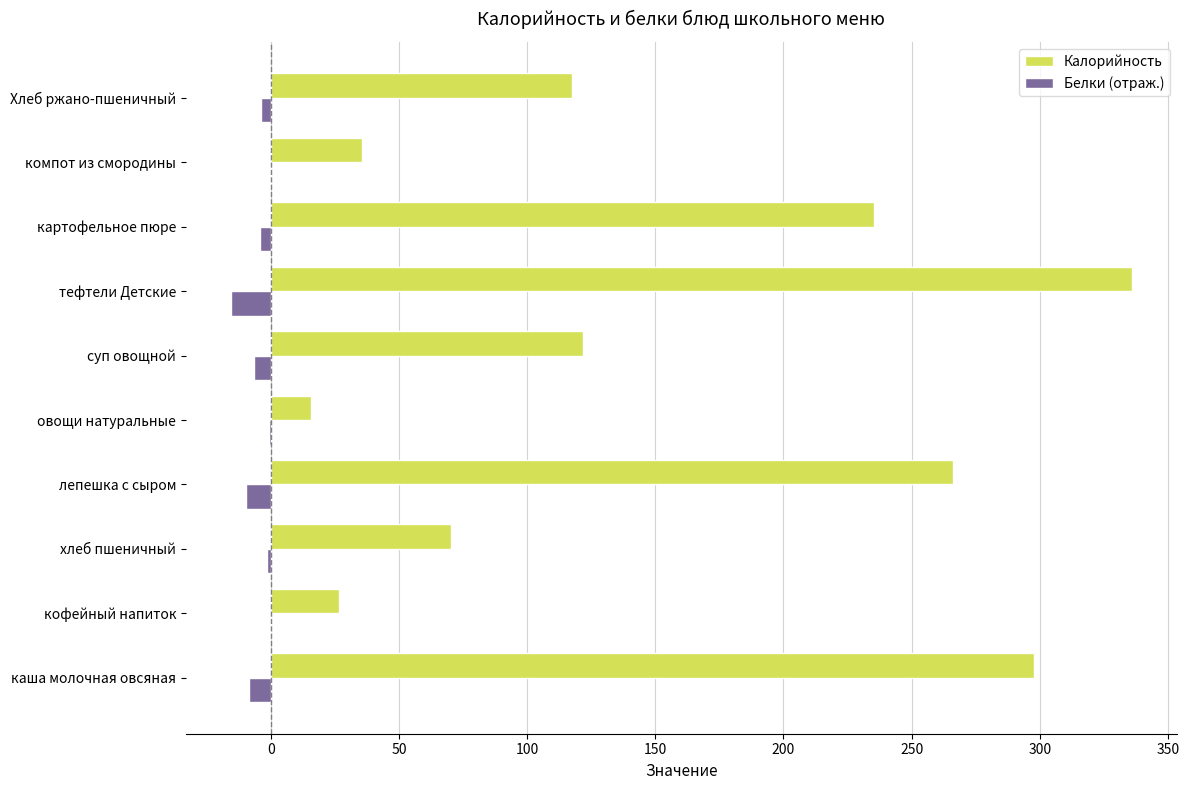

How many distinct data groups are displayed?

2